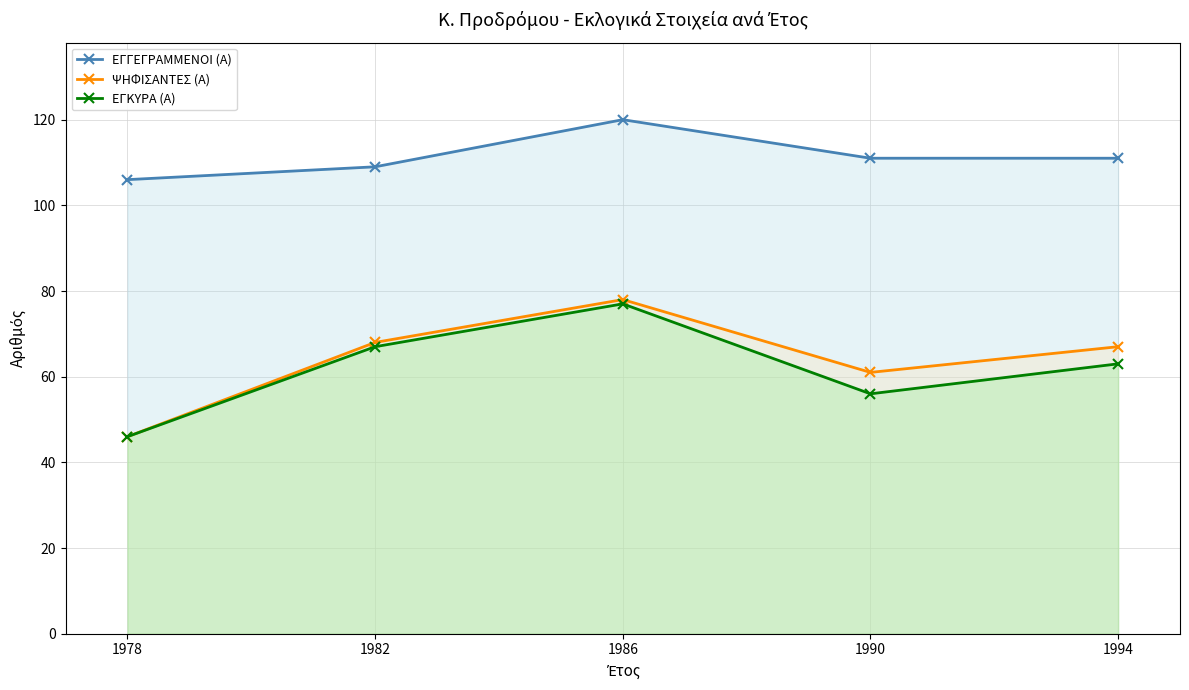

What is the average value of the ΨΗΦΙΣΑΝΤΕΣ (Α) series?

64